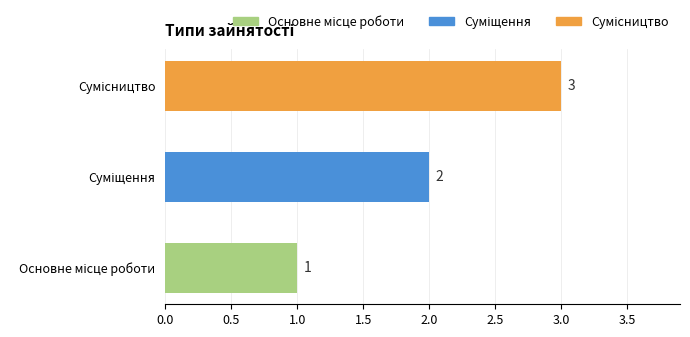

How many data points does each series have?

3